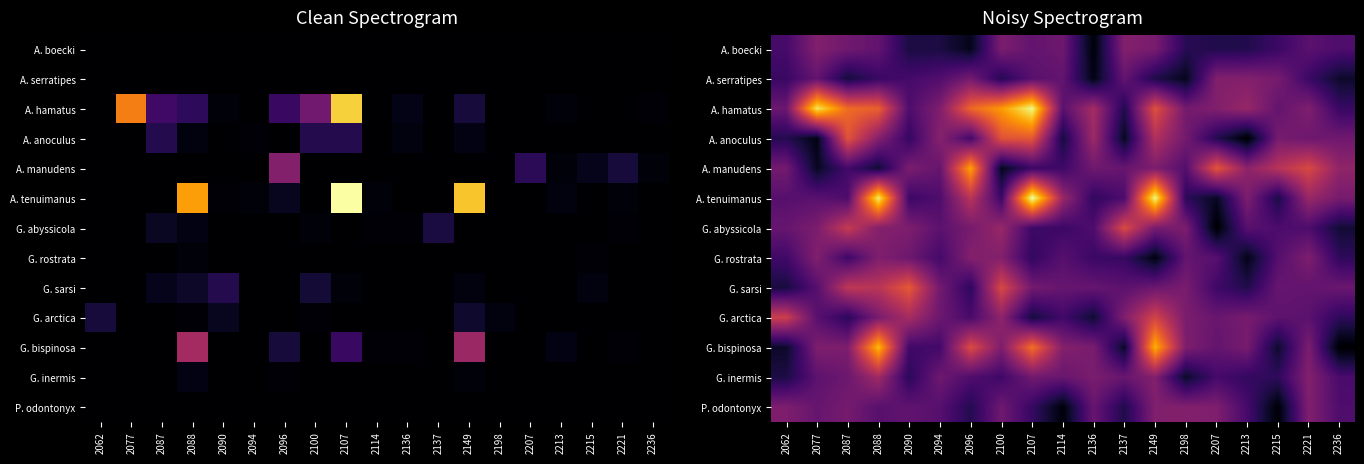

At how many categories does at least one series exceed 4?

4